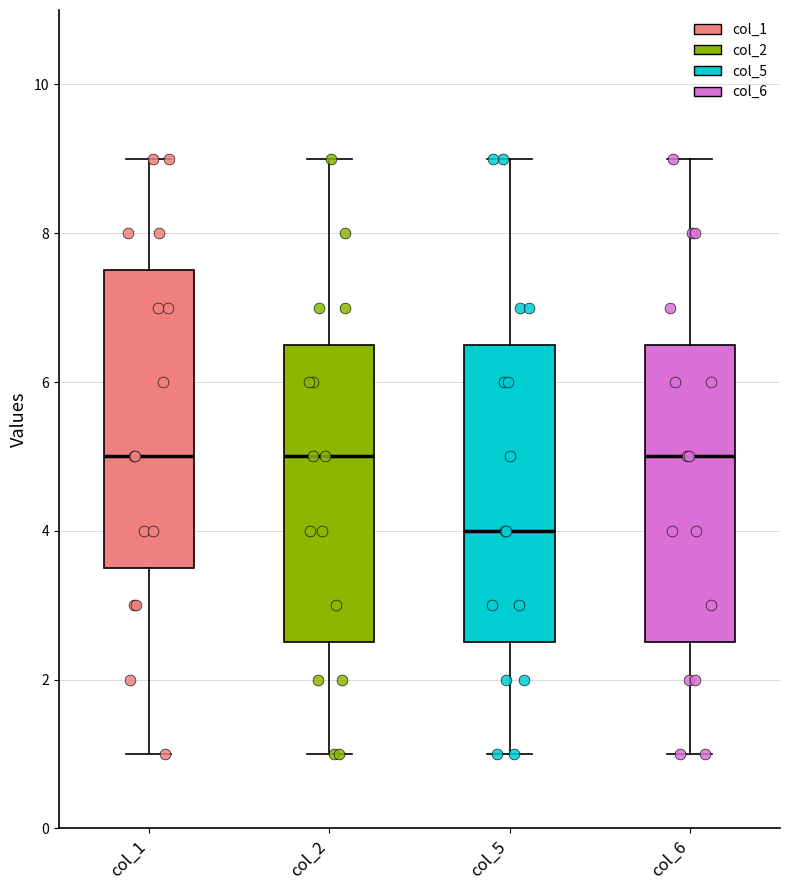

Reading left to right, read every box against the y-axis: the position of its median line, the range the box covers, and the ends of its whiskers. The values are not printed on the chart, so give them approximately, as read against the axis.

col_1: median 5.0, box 3.6 to 7.6, whiskers 1.0 to 9.0
col_2: median 5.0, box 2.6 to 6.6, whiskers 1.0 to 9.0
col_5: median 4.0, box 2.6 to 6.6, whiskers 1.0 to 9.0
col_6: median 5.0, box 2.6 to 6.6, whiskers 1.0 to 9.0